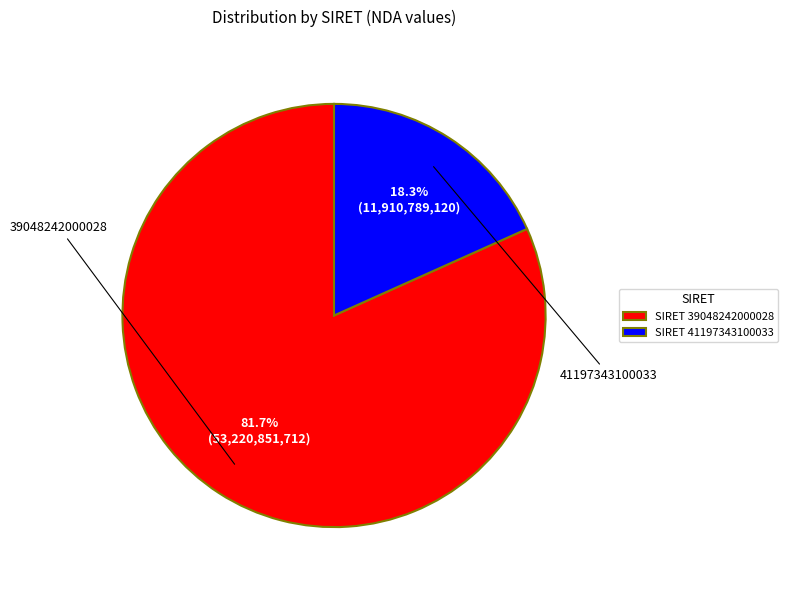

Combined, what portion of the pie is SIRET 41197343100033 and SIRET 39048242000028?

100.0%